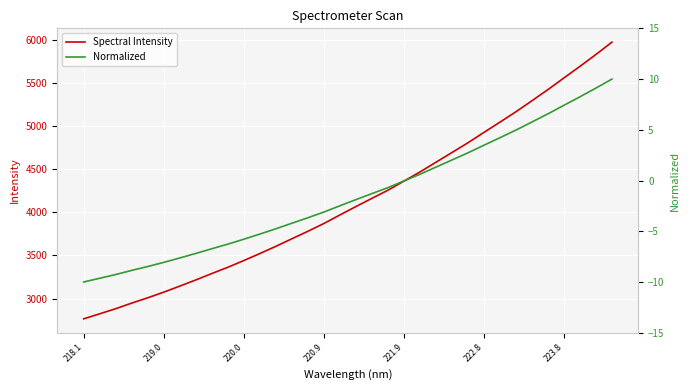

What is the lowest value of the Spectral Intensity series?

2764.7